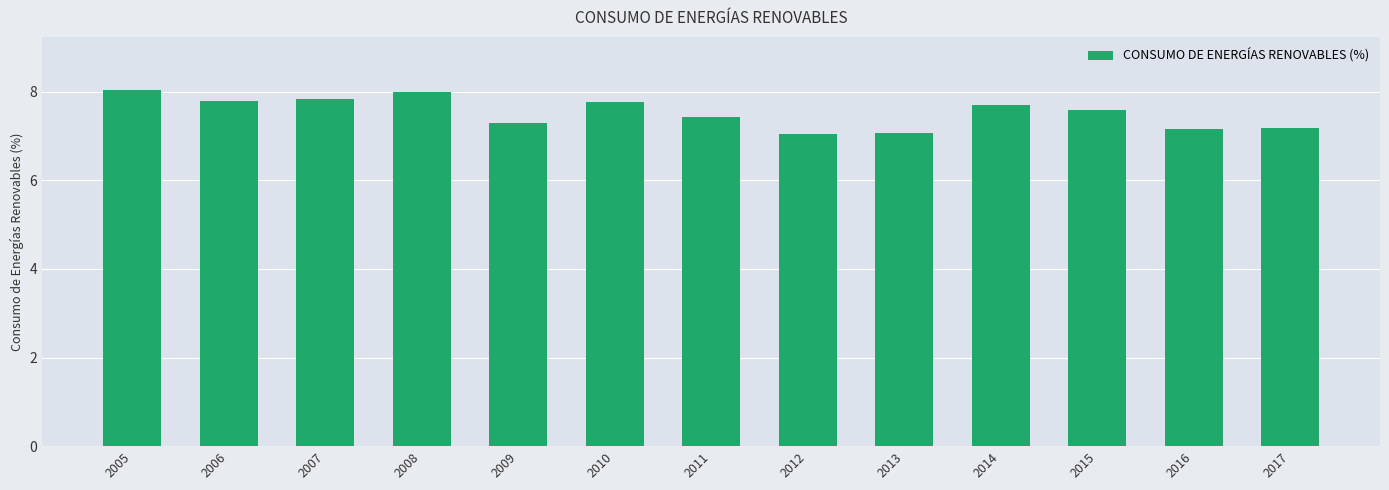

What is the difference between the maximum and minimum values?

1.0